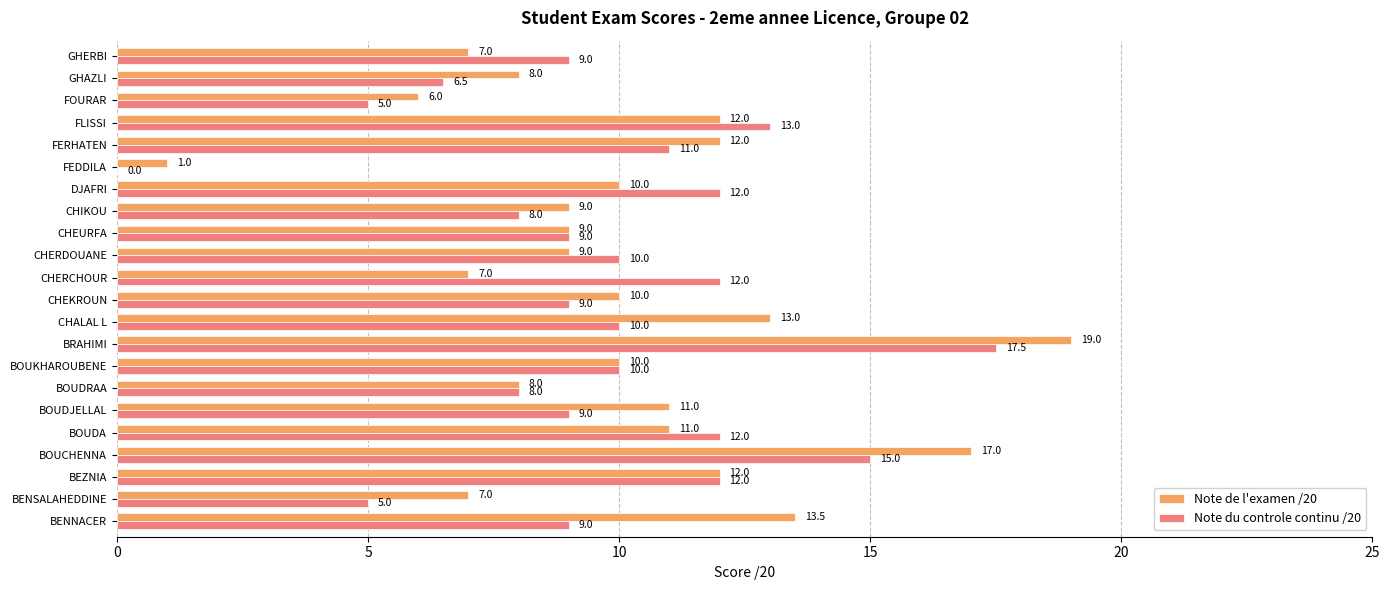

What is the sum of all Note de l'examen /20 values?

221.5